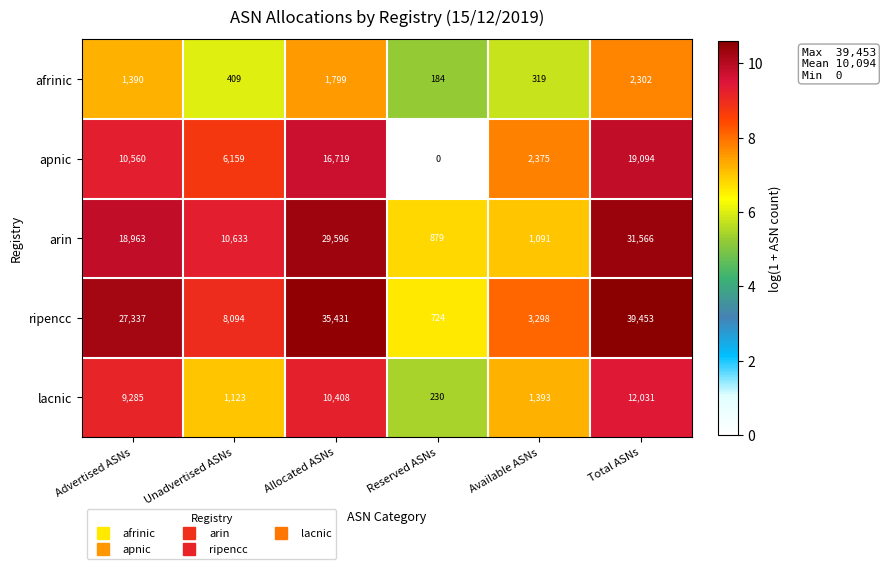

Reading left to right, what are all the values shown in this chart?

afrinic: 1390	409	1799	184	319	2302
apnic: 10560	6159	16719	0	2375	19094
arin: 18963	10633	29596	879	1091	31566
ripencc: 27337	8094	35431	724	3298	39453
lacnic: 9285	1123	10408	230	1393	12031